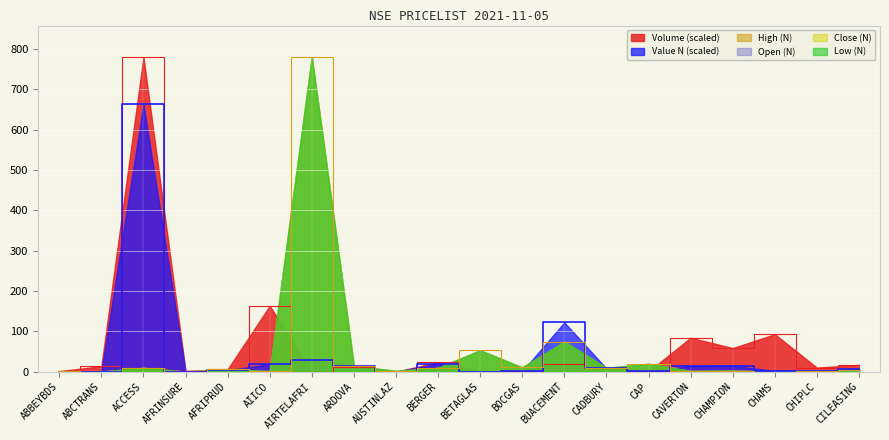

After their last crossing, which series has the higher values: Volume or Value (N)?

Volume